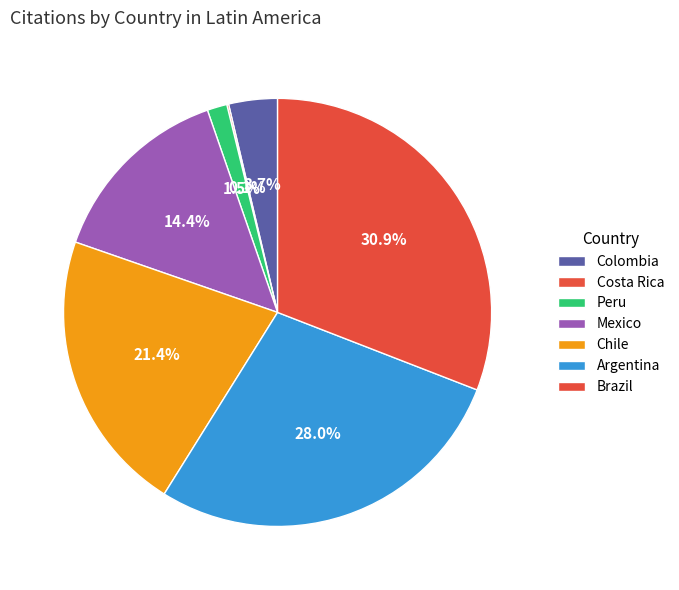

Count the number of slices in the pie.

7